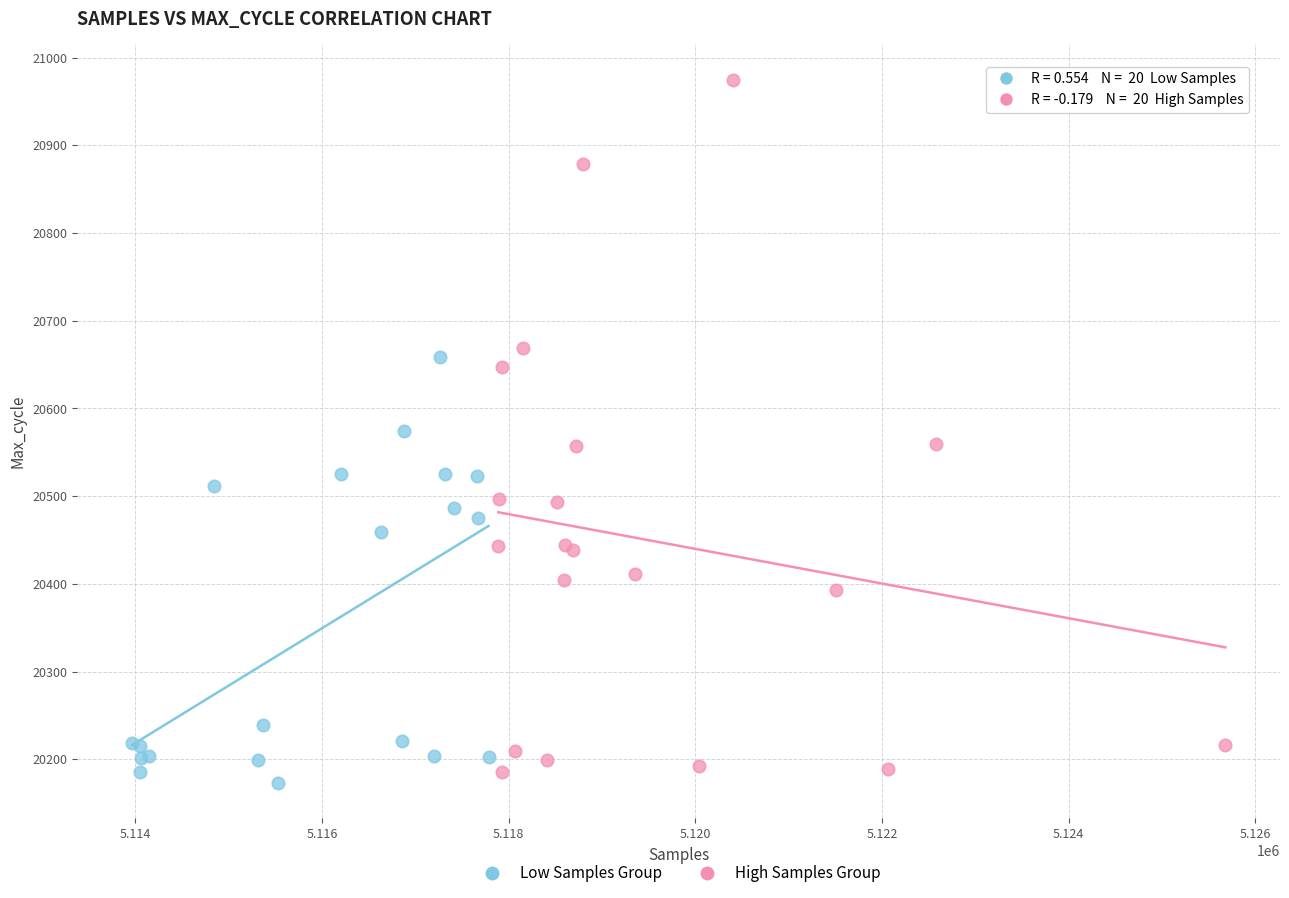

Which series has the widest spread of Y values?

High Samples Group